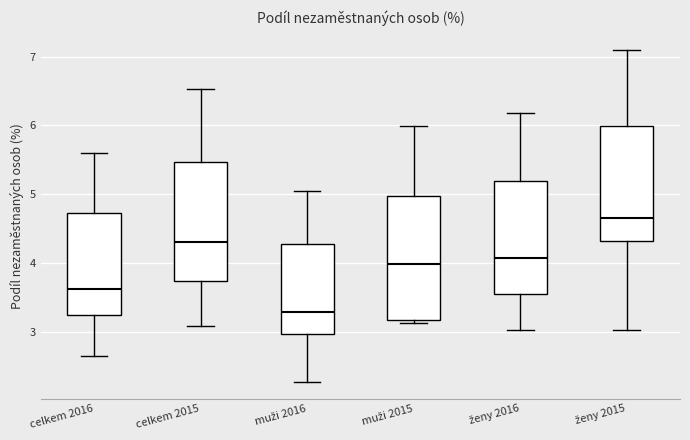

Which box's median line is the highest?

ženy 2015